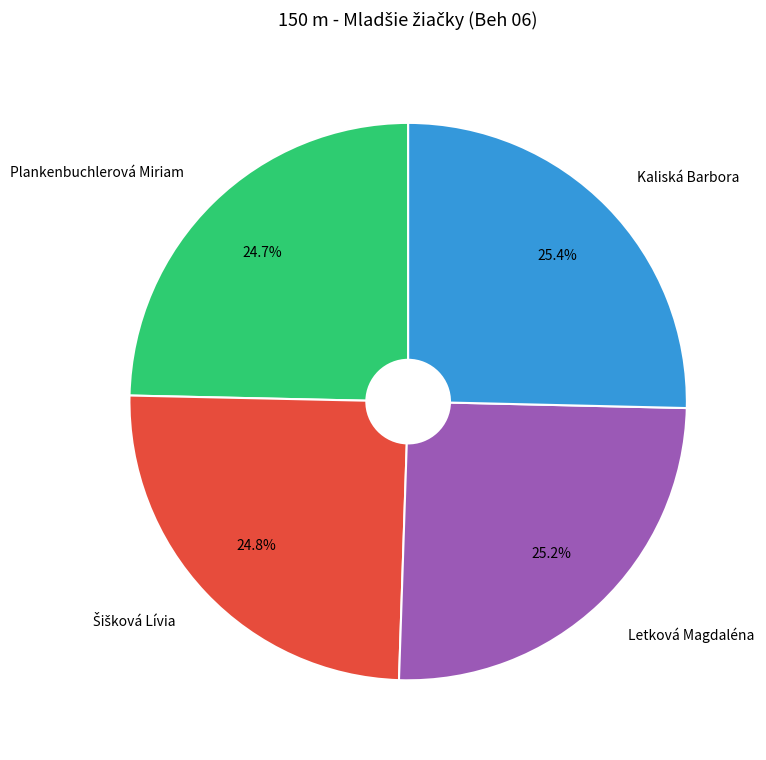

Is there any slice that represents more than half of the pie?

No